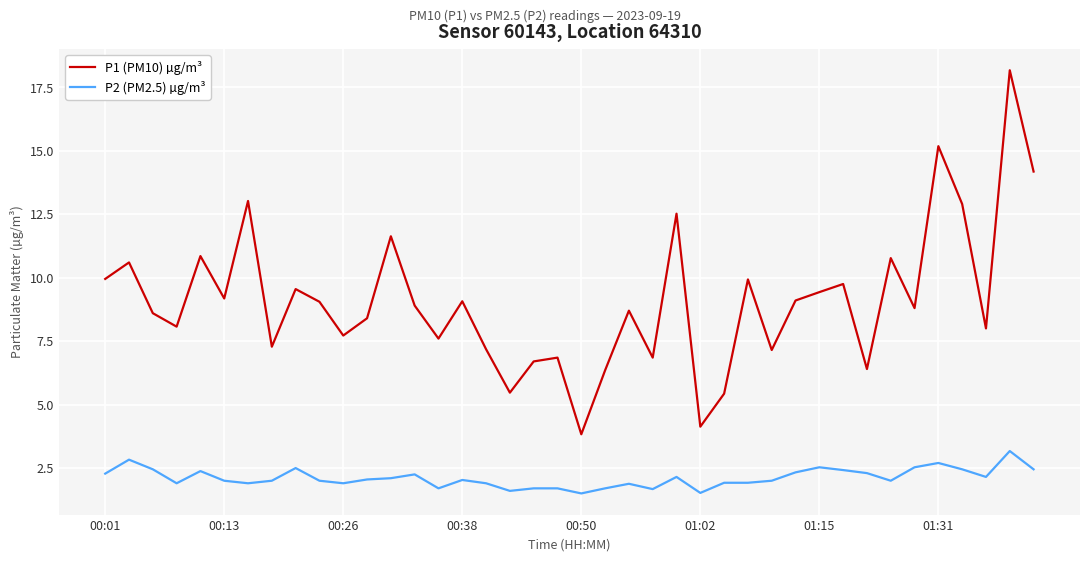

What is the greatest value displayed?

18.2